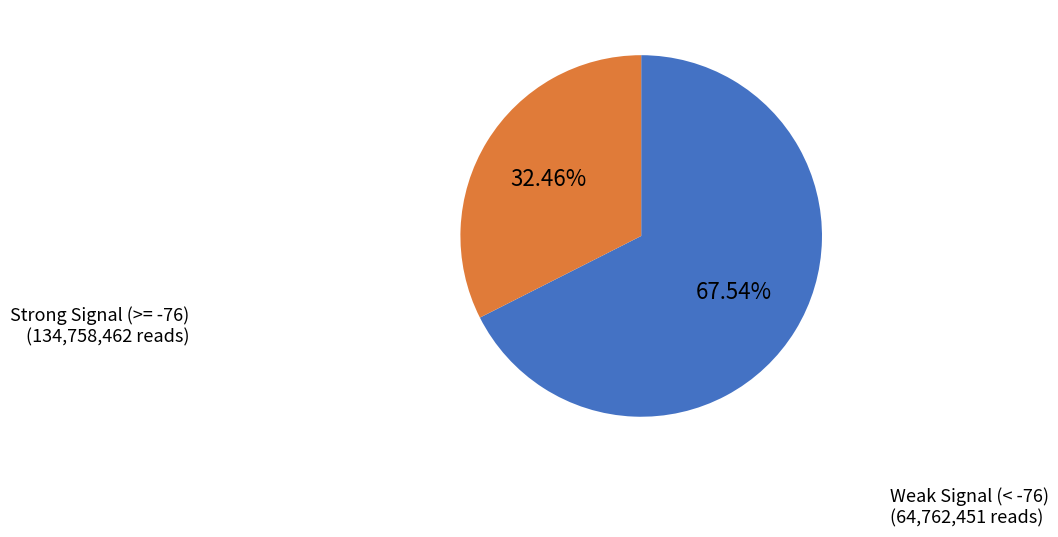

Does any single category account for the majority?

Yes